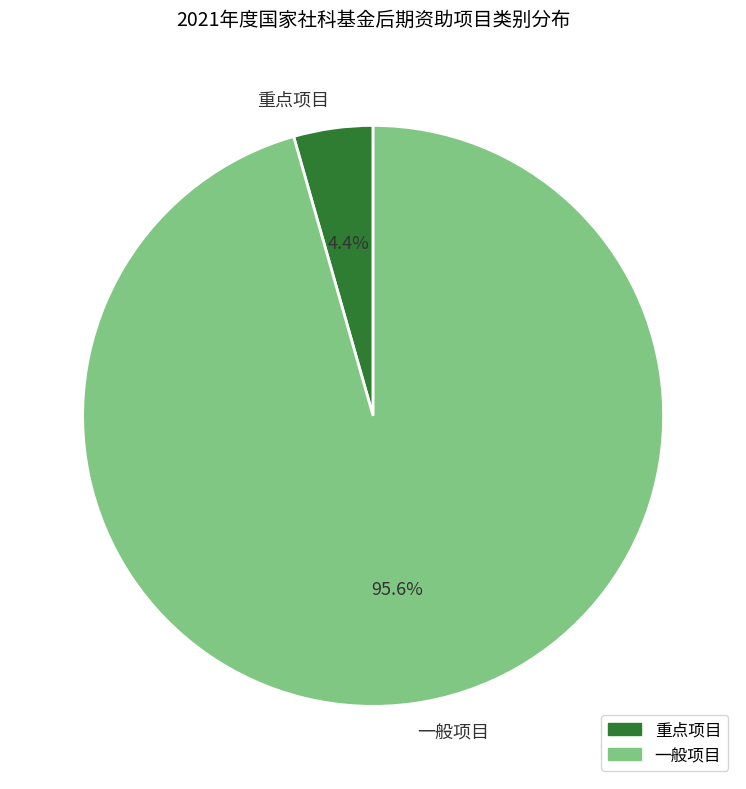

What is the largest slice in the pie chart?

一般项目